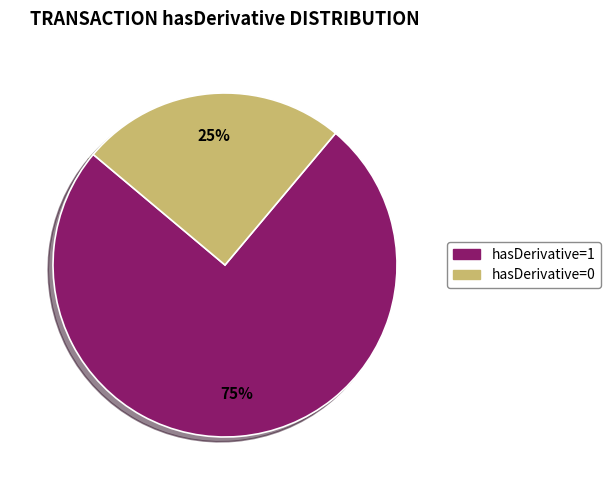

Is the sum of hasDerivative=1 and hasDerivative=0 greater than half?

Yes